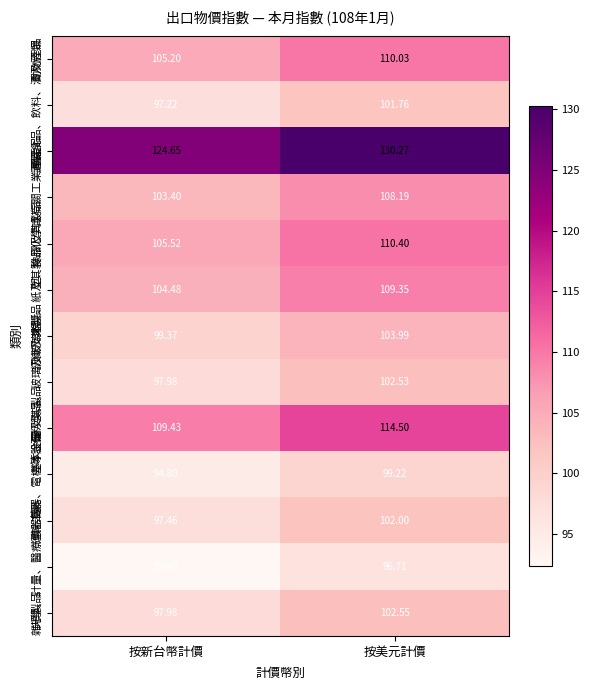

Where is 雜項製品 nearest to the value 100?

按新台幣計價